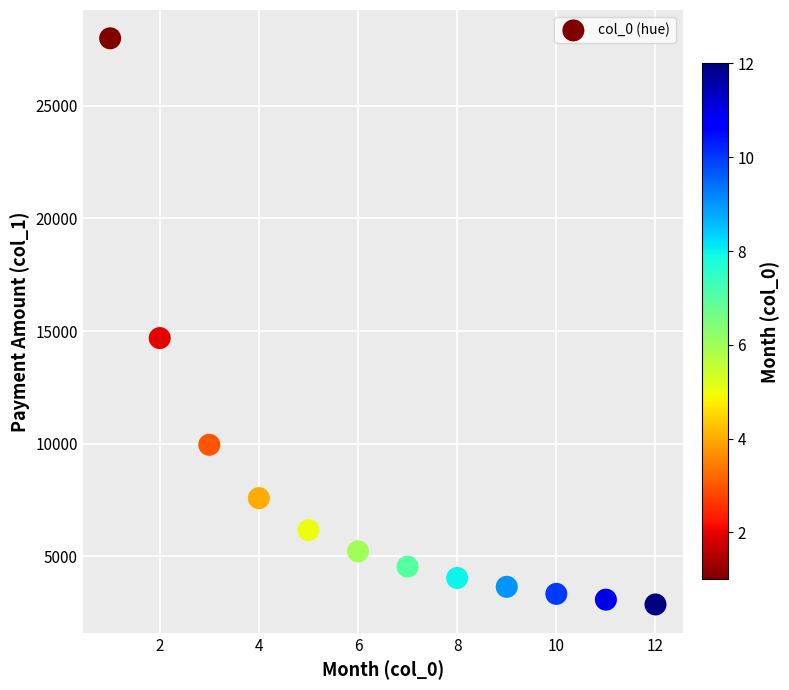

What is the average Y value?

7752.8